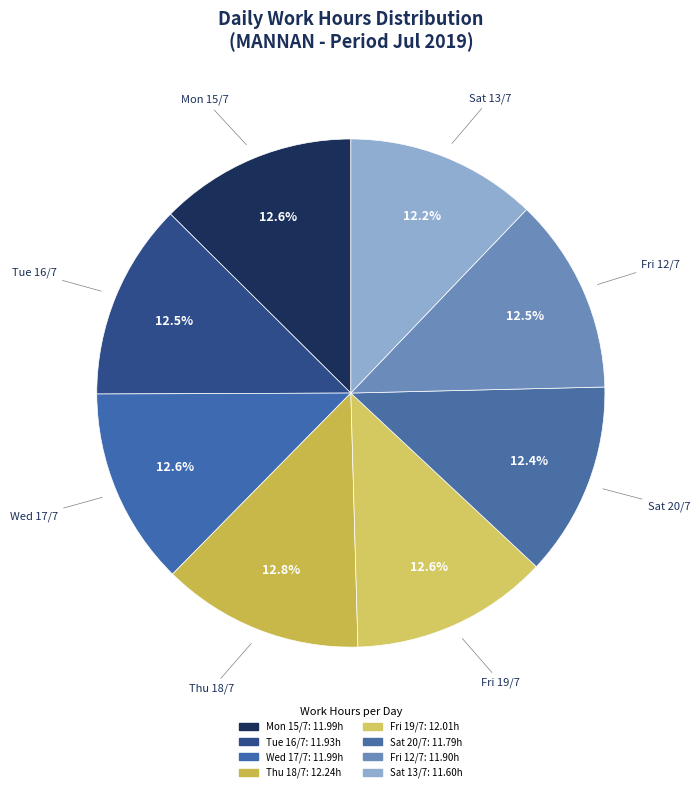

Count the number of slices in the pie.

8